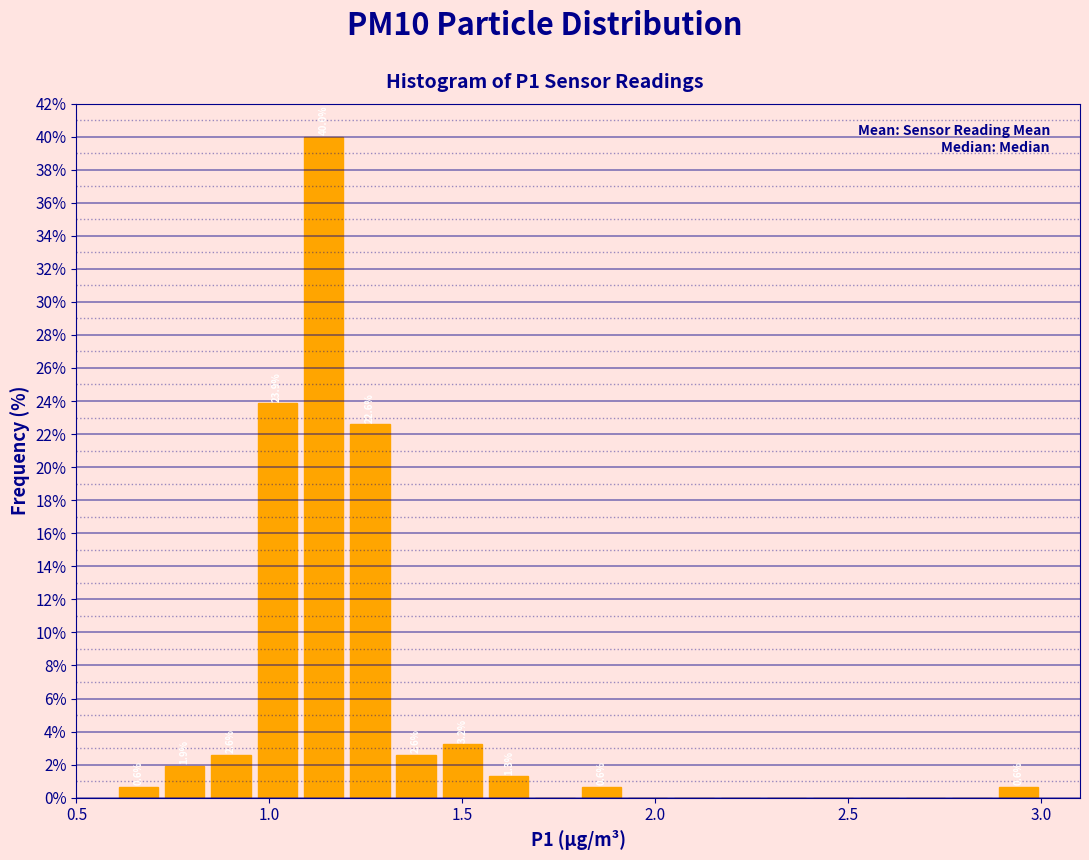

Read against the x-axis, roughly where is the centre of the tallest bar?

1.15